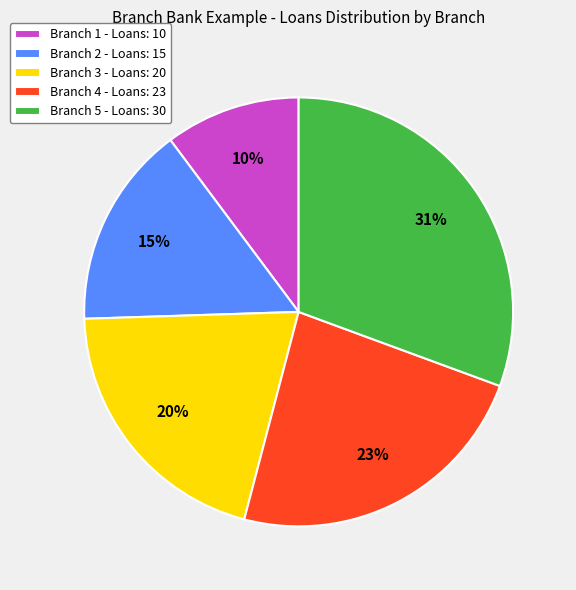

What is the largest slice in the pie chart?

Branch 5